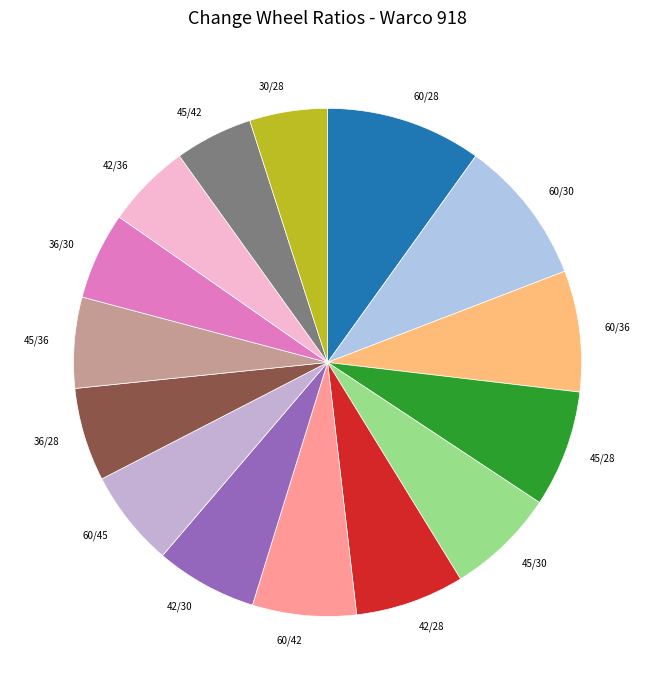

Is it true that 30/28 is 5% of the pie?

True